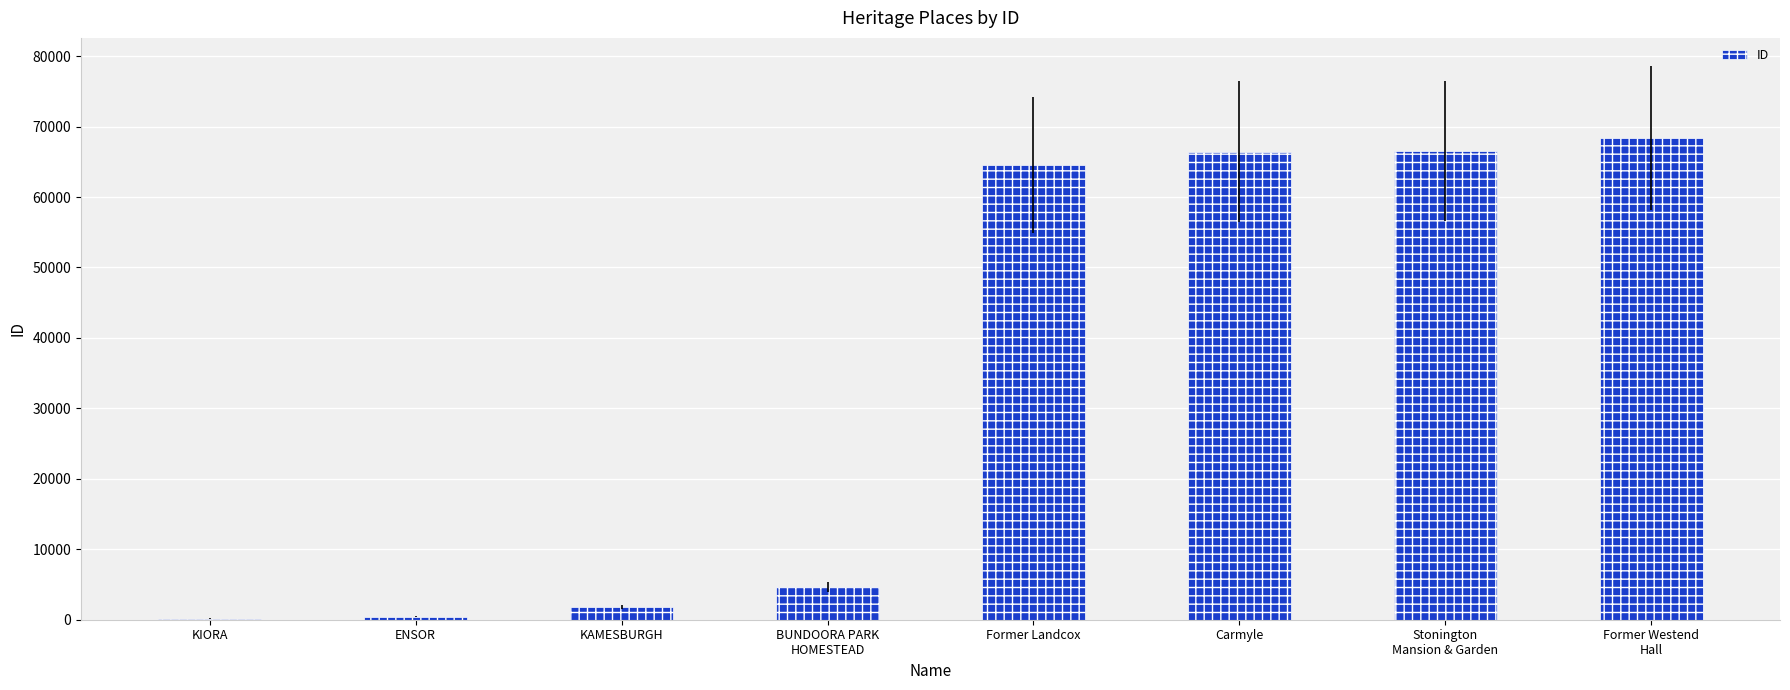

The chart shows a value of 4678 at BUNDOORA PARK
HOMESTEAD. True or false?

True